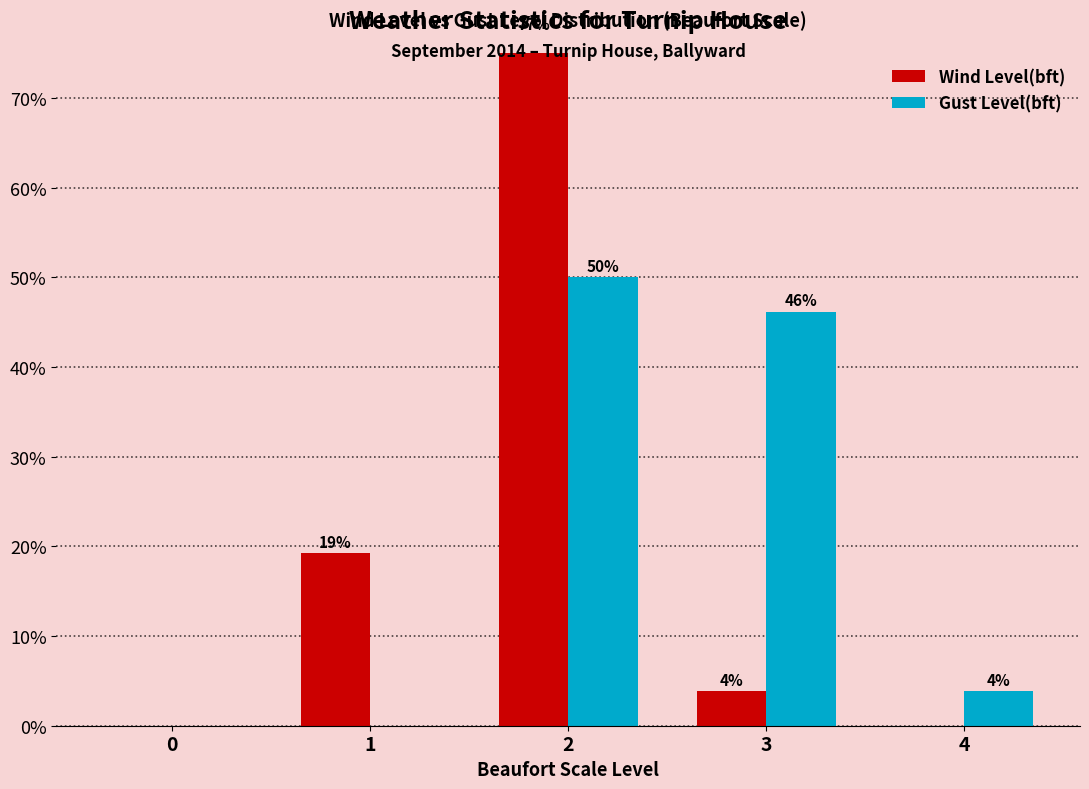

Which category has the highest value in the Wind Level(bft) series?

2